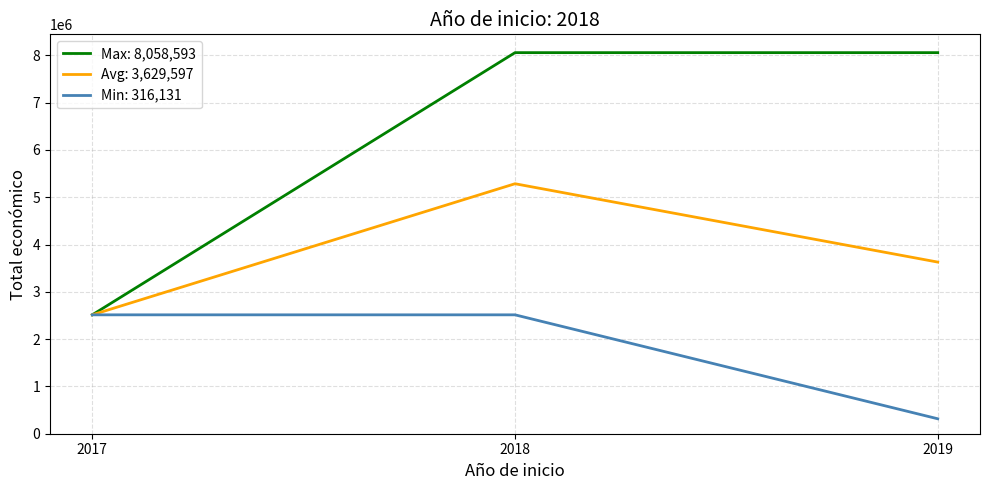

Reading left to right, extract all data points from this chart.

Max: 8,058,593: 2514067	8058593	8058593
Avg: 3,629,597: 2514067	5286330	3629597
Min: 316,131: 2514067	2514067	316131